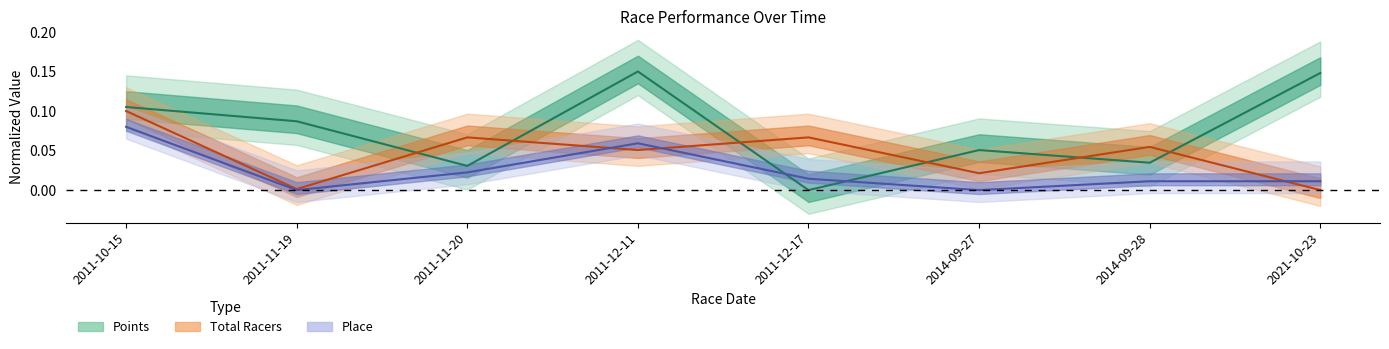

Reading right to left, transcribe all the data shown in this chart.

Points: 2021-10-23=0.1	2014-09-28=0.0	2014-09-27=0.1	2011-12-17=0.0	2011-12-11=0.1	2011-11-20=0.0	2011-11-19=0.1	2011-10-15=0.1
Total Racers: 2021-10-23=0.0	2014-09-28=0.1	2014-09-27=0.0	2011-12-17=0.1	2011-12-11=0.1	2011-11-20=0.1	2011-11-19=0.0	2011-10-15=0.1
Place: 2021-10-23=0.0	2014-09-28=0.0	2014-09-27=0.0	2011-12-17=0.0	2011-12-11=0.1	2011-11-20=0.0	2011-11-19=0.0	2011-10-15=0.1